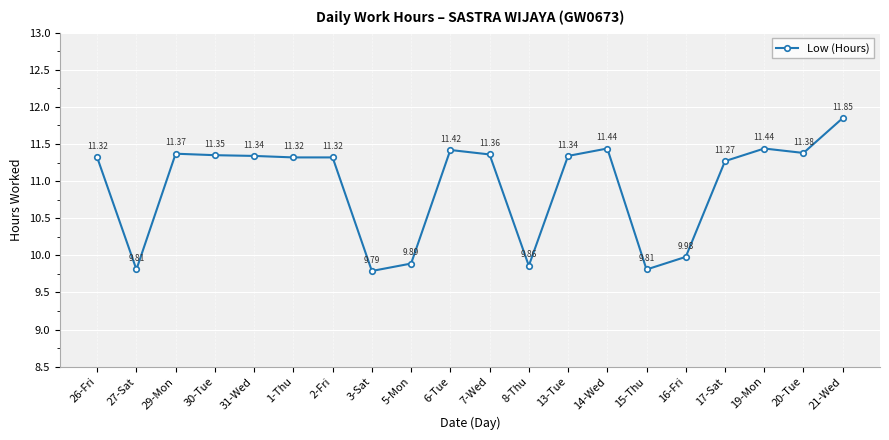

What position from the left is 5-Mon?

9